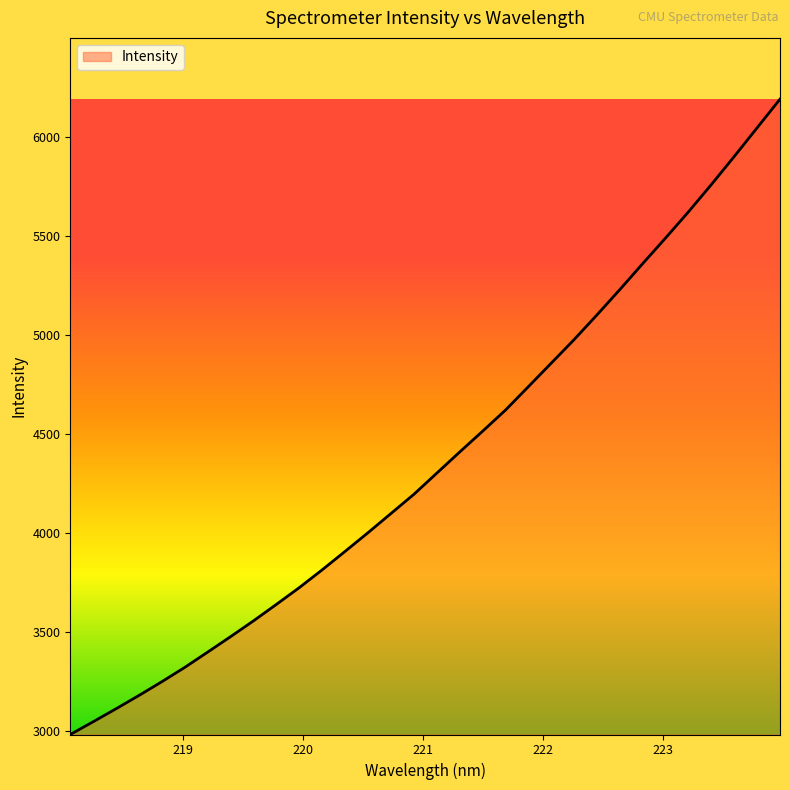

What is the difference between the second highest and second lowest values?

3000.4